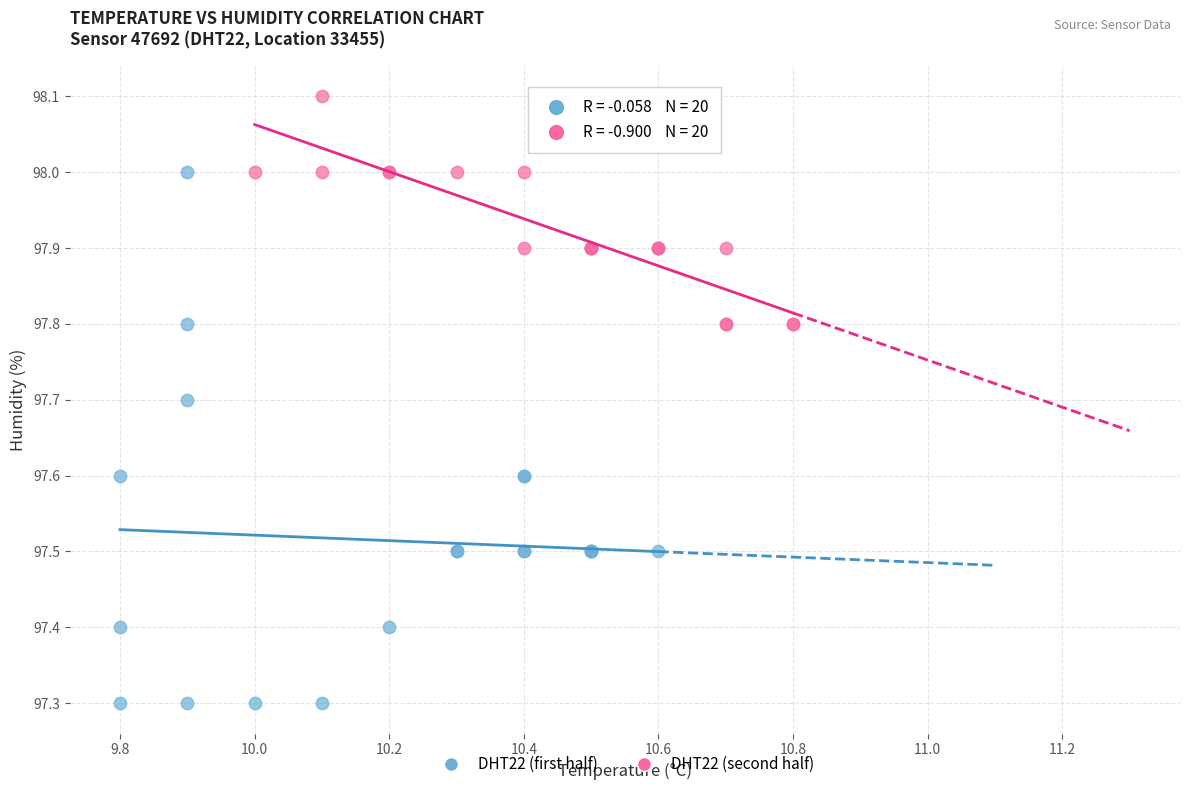

Which series contains the lowest Y value?

DHT22 (first half)